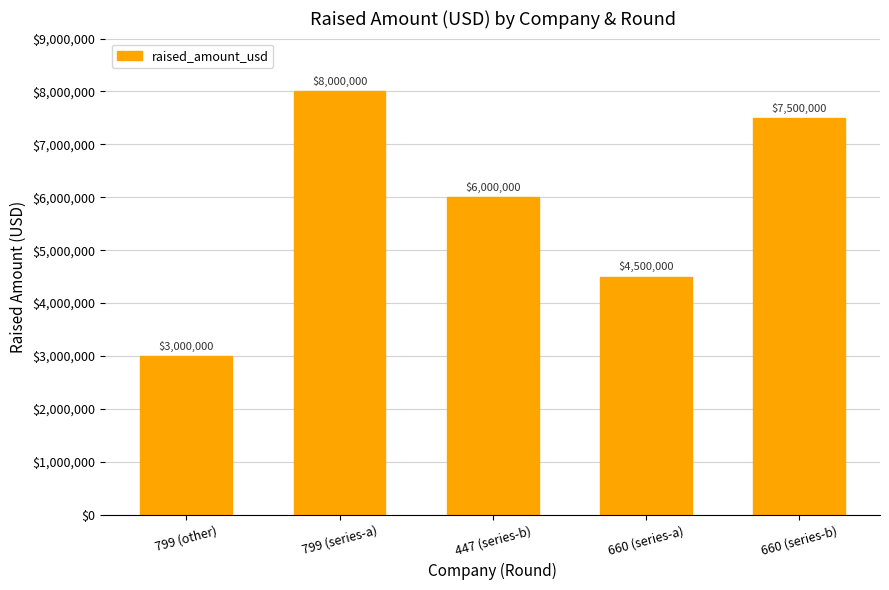

How many values are below 6000000?

2